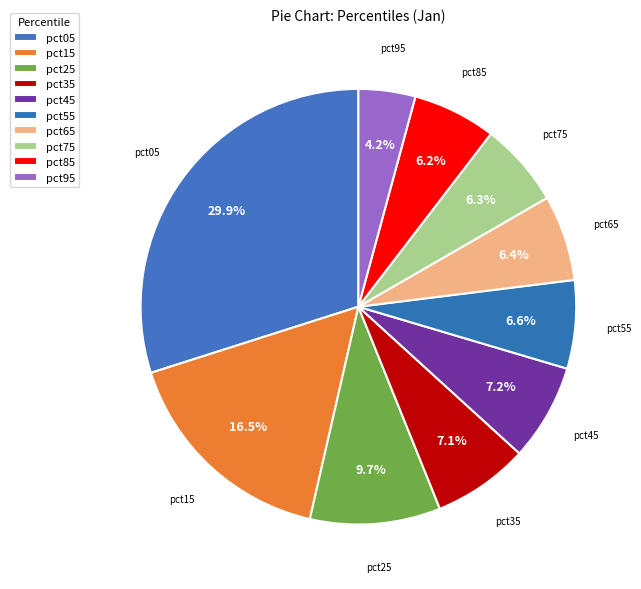

To the nearest percent, what percentage of the pie is pct25?

10%